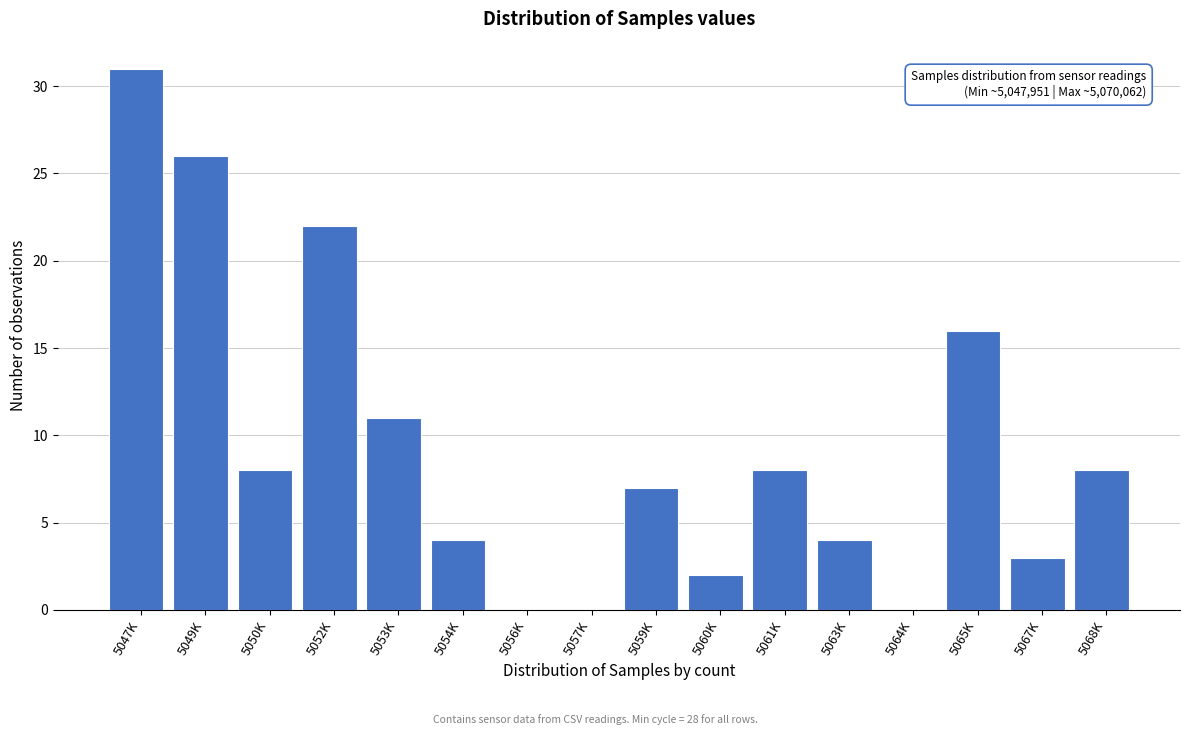

Reading left to right, list all the values displayed in this chart.

5047K=31	5049K=26	5050K=8	5052K=22	5053K=11	5054K=4	5056K=0	5057K=0	5059K=7	5060K=2	5061K=8	5063K=4	5064K=0	5065K=16	5067K=3	5068K=8